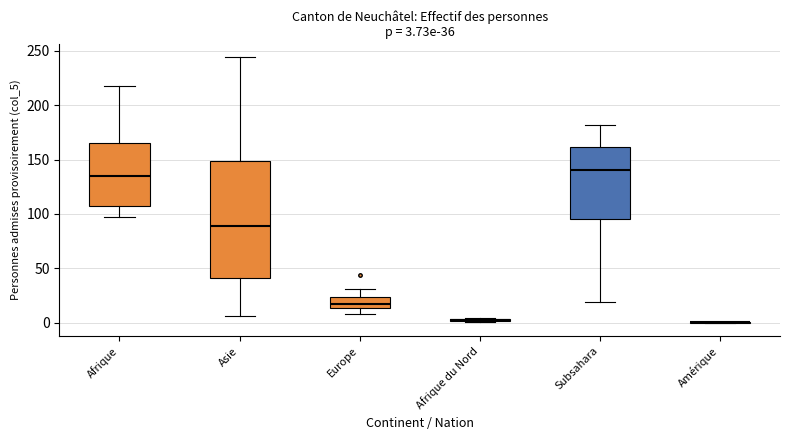

Comparing the boxes themselves (not the whiskers), which one is the tallest?

Asie